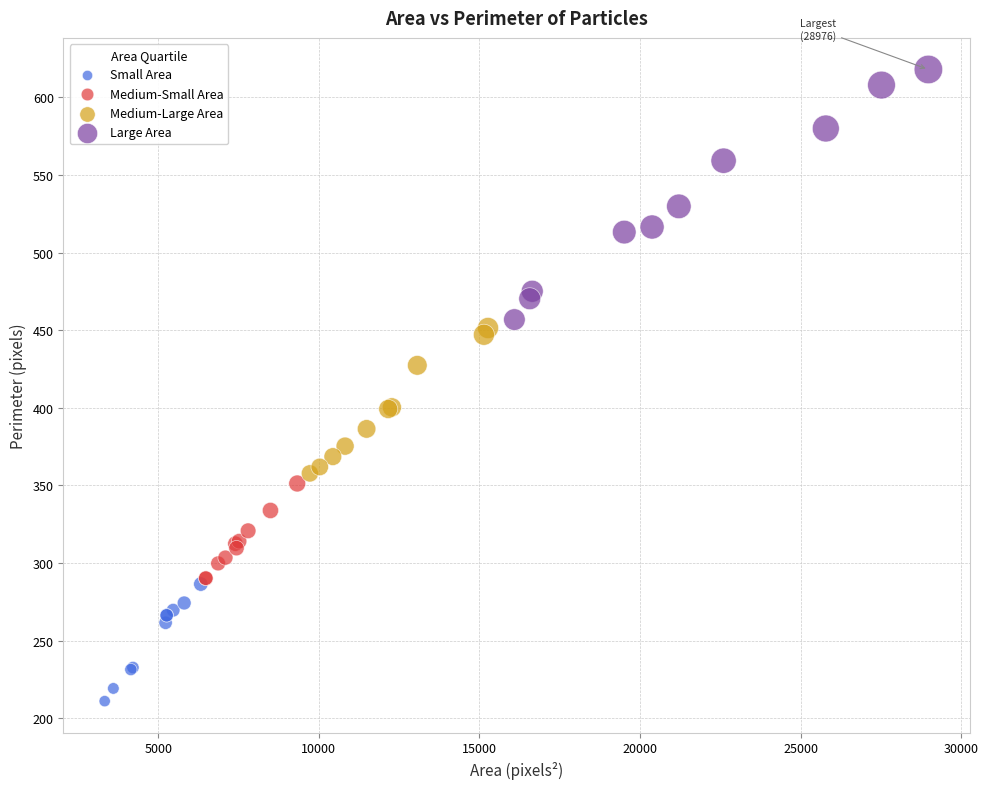

Which series reaches the maximum Y coordinate?

Large Area